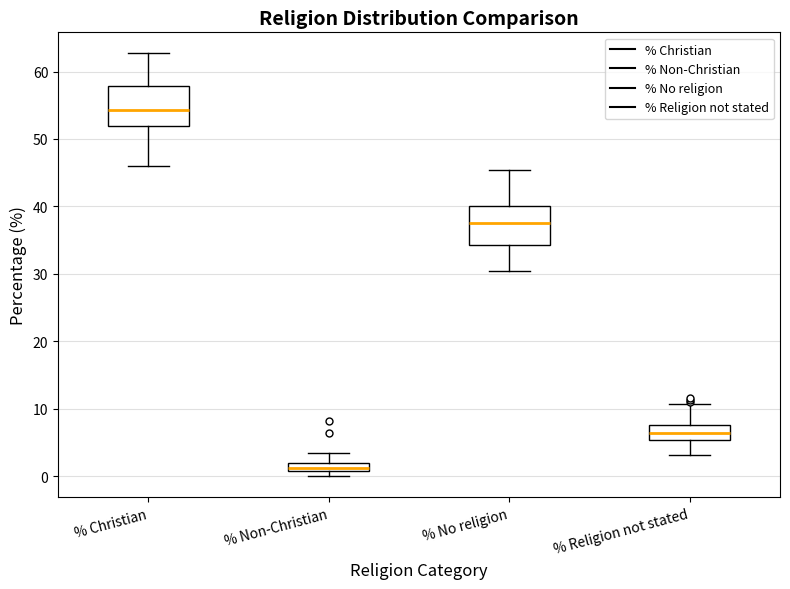

Where is the upper edge of the box for % Non-Christian on the y-axis? The values are not printed on the chart, so give them approximately, as read against the axis.

2